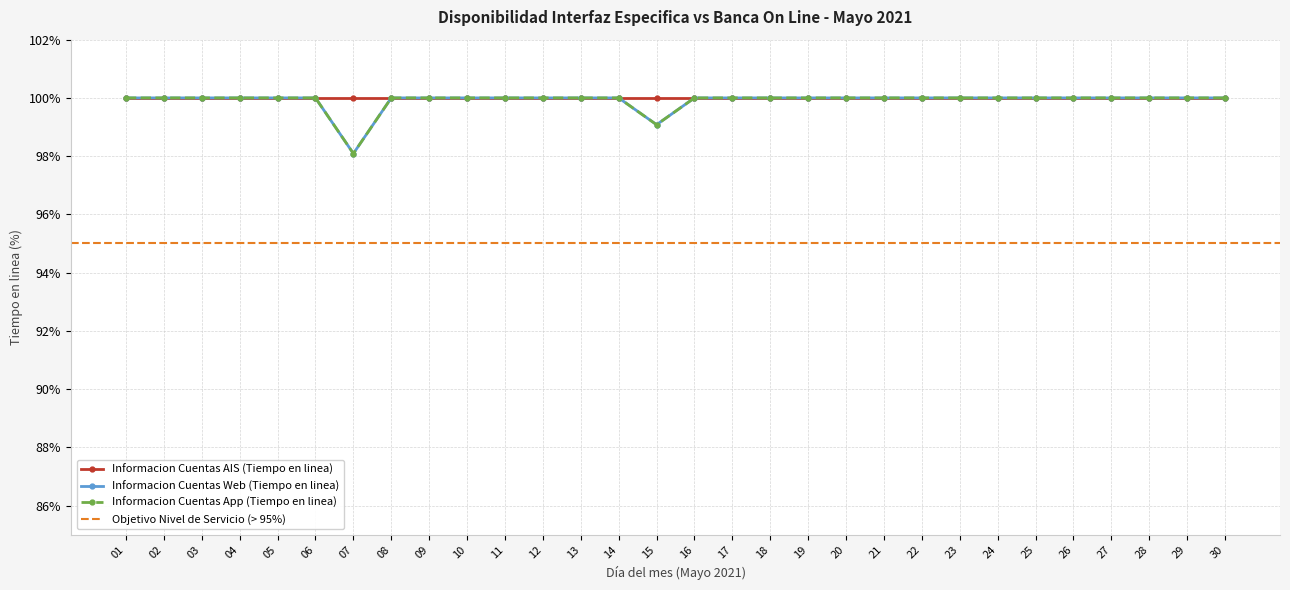

At which category is the sum across all series the highest?

01